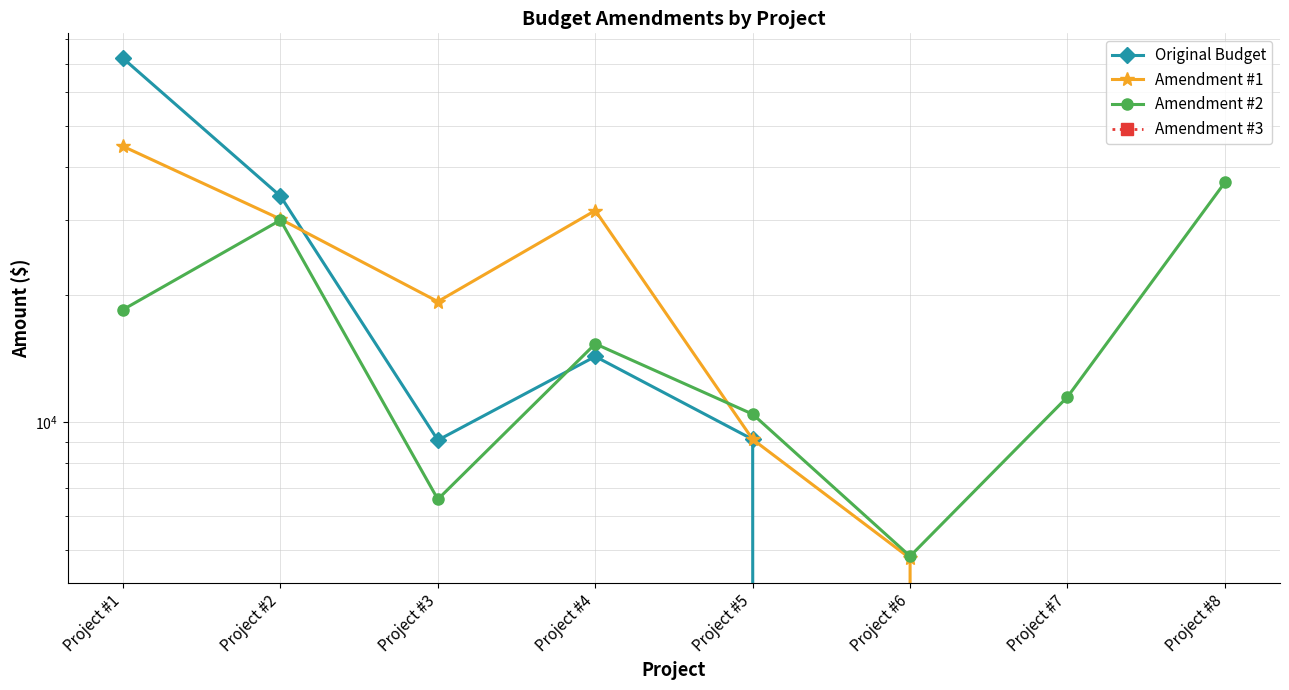

At how many categories does at least one series exceed 18978?

5